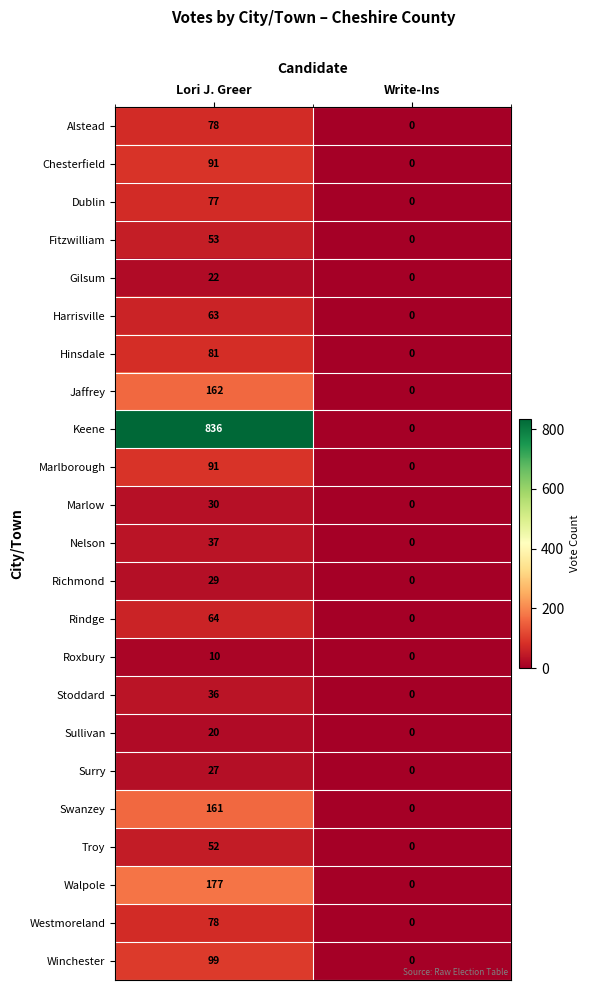

At which category is the sum across all series the highest?

Lori J. Greer